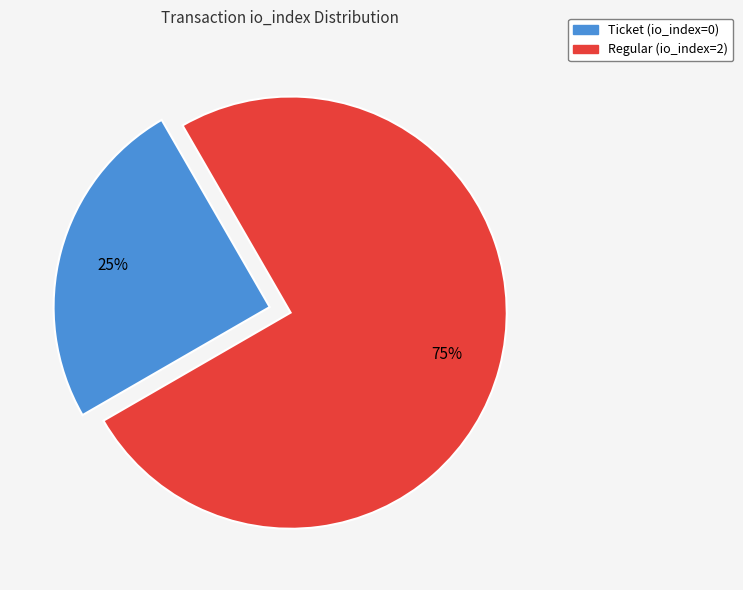

How many segments does this pie chart have?

2